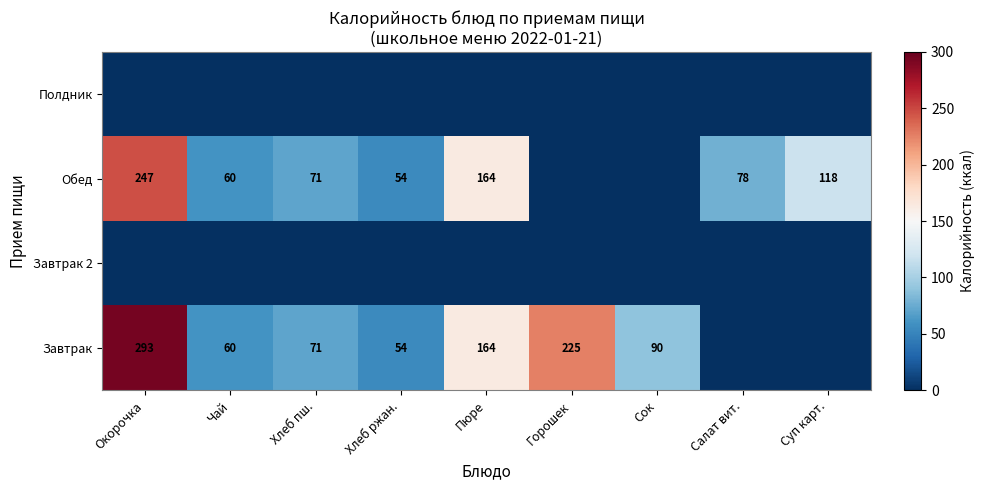

What is the average value of the Обед series?

88